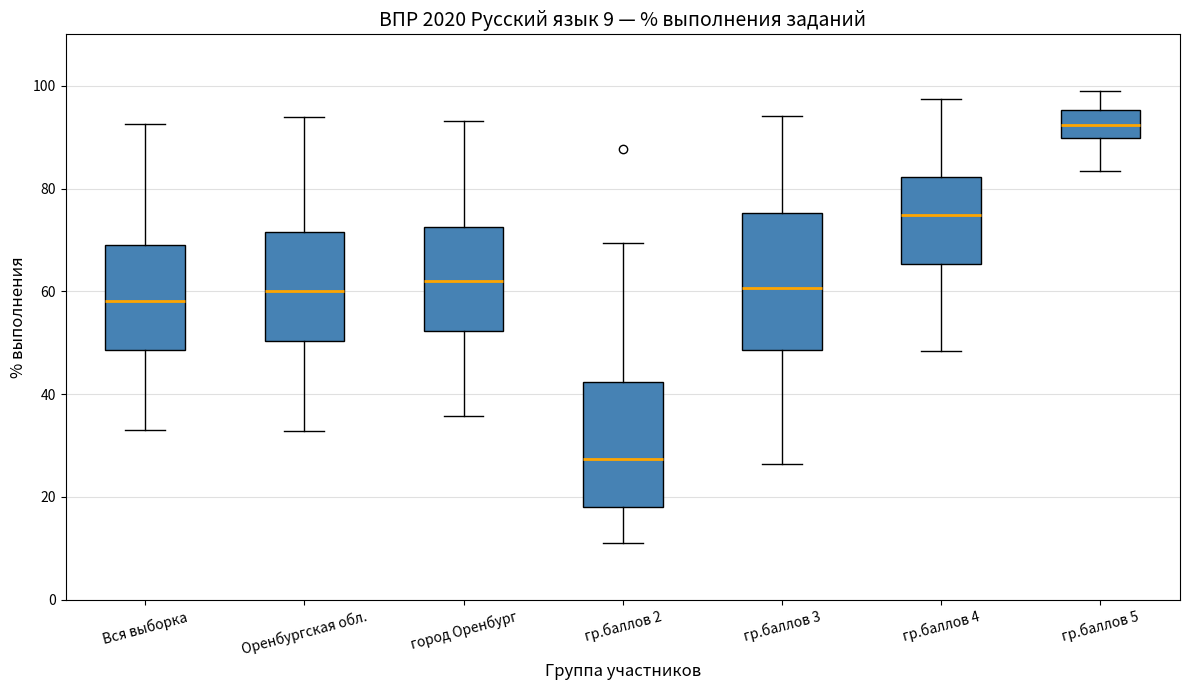

Comparing the boxes themselves (not the whiskers), which one is the tallest?

гр.баллов 3